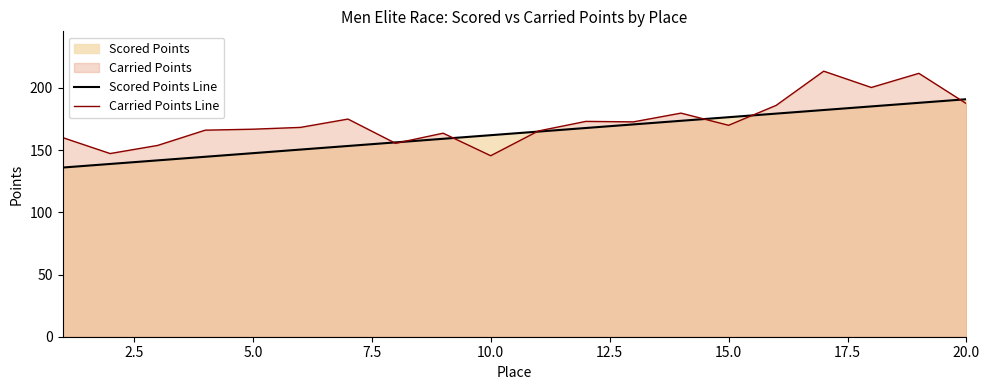

What is the approximate value of Scored Points Line at 5.0?

147.5